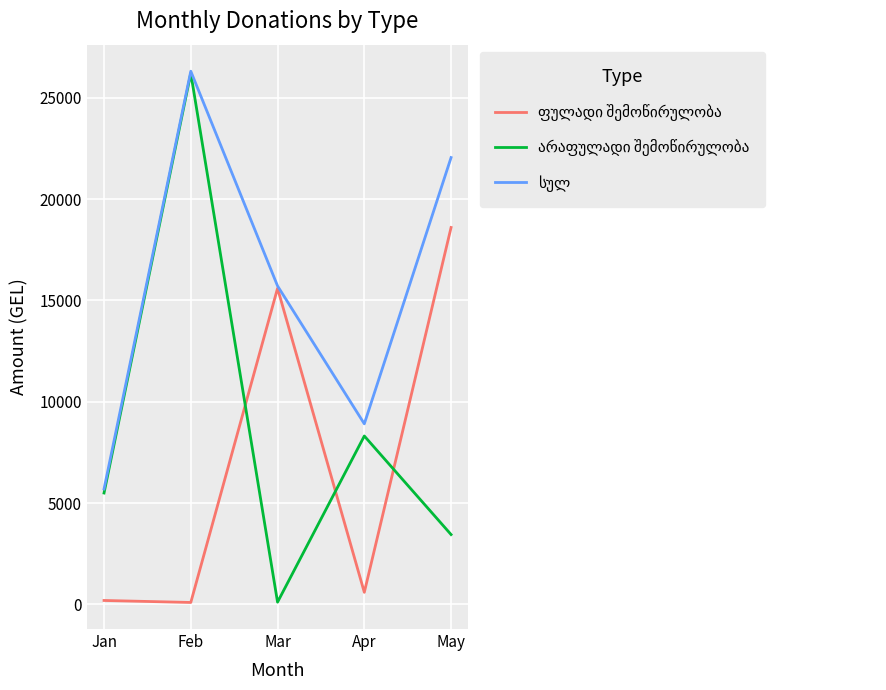

At which category is the sum across all series the highest?

Feb